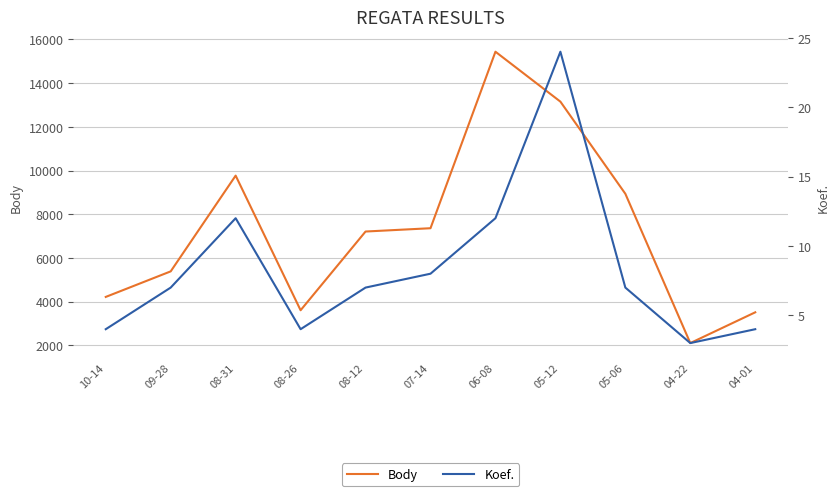

Read the Koef. value at 08-12, to the nearest 5.

5